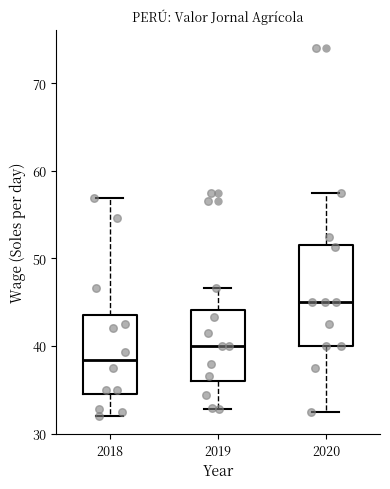

Which box's median line is the highest?

2020